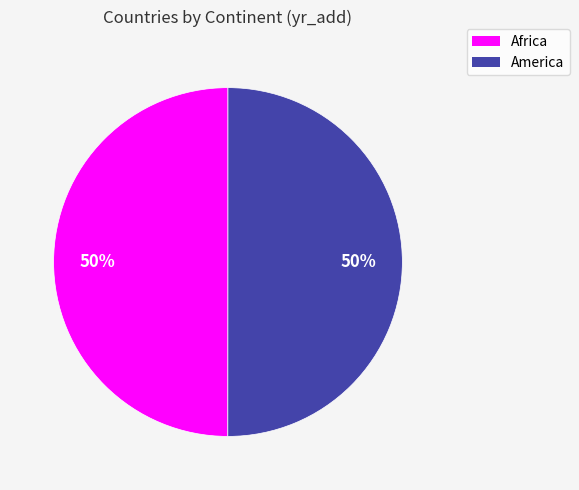

Do Africa and America together represent more than half of the pie?

Yes